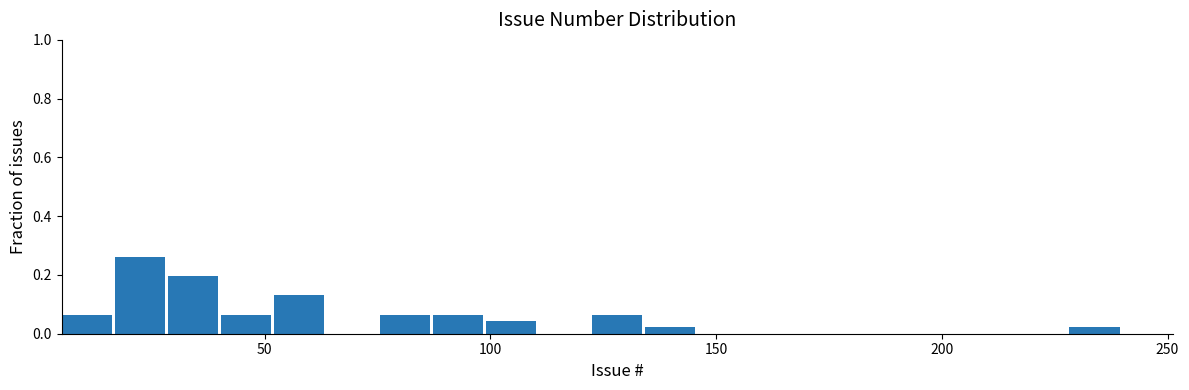

Read against the x-axis, roughly where is the centre of the tallest bar?

20